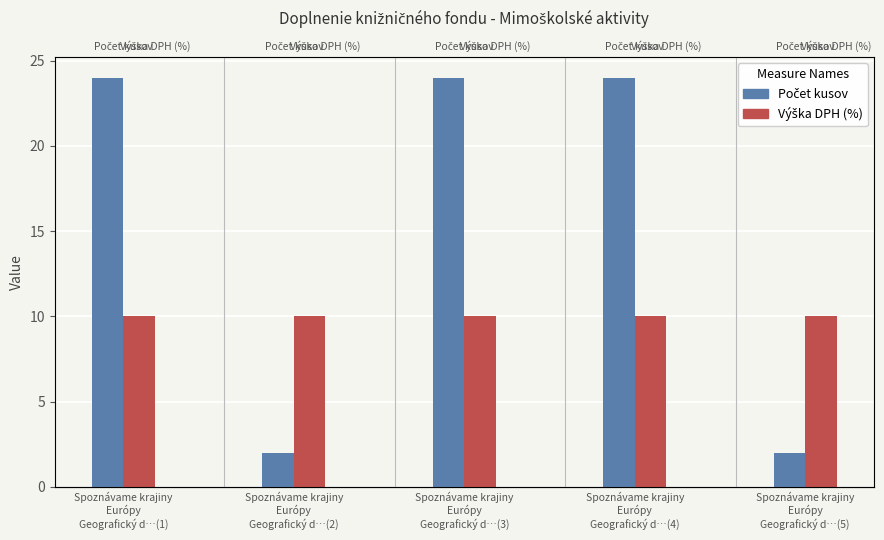

What is the sum of all Výška DPH (%) values?

50